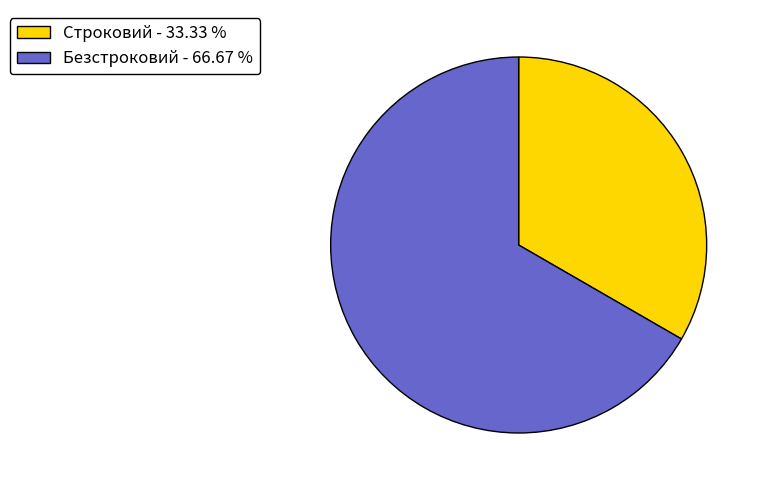

Is there a majority slice in this chart?

Yes